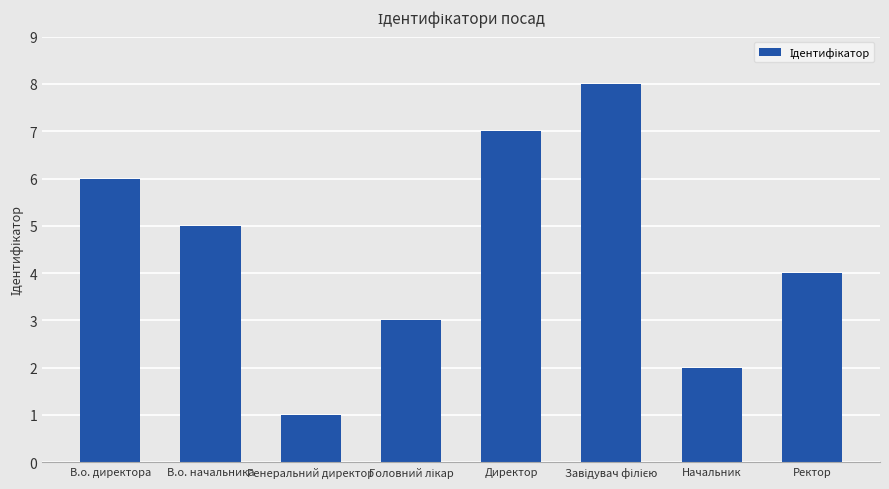

The chart shows a value of 1 at Генеральний директор. True or false?

True